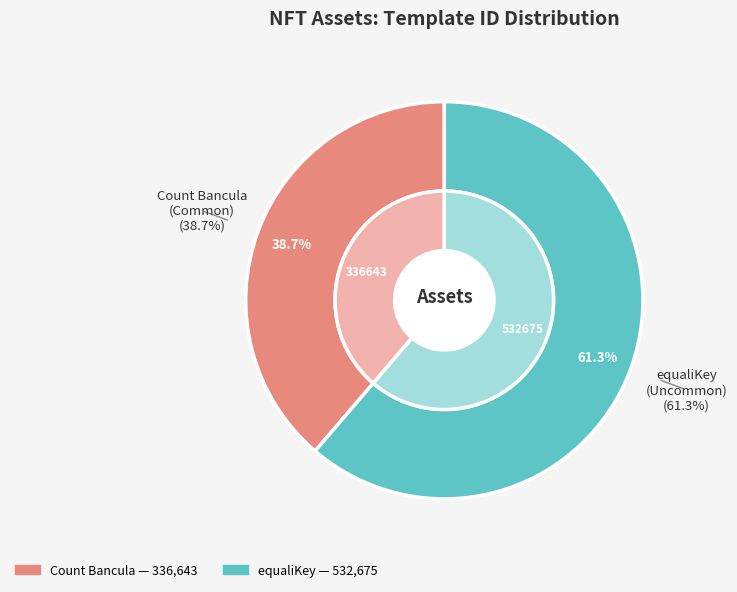

True or false: equaliKey (Uncommon) accounts for 61% of the total.

True